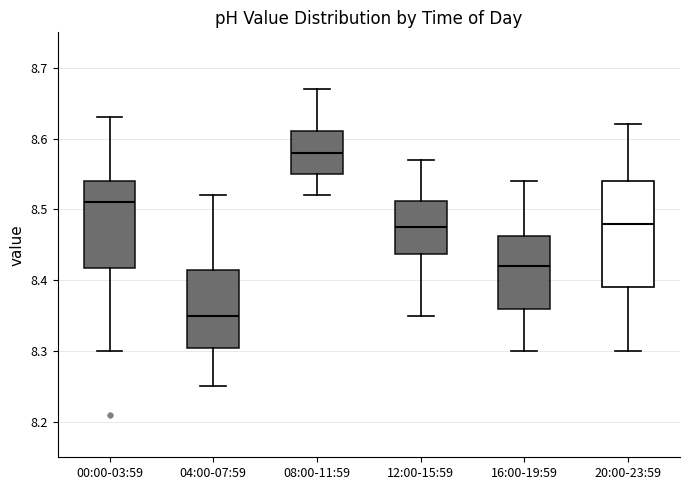

Comparing the boxes themselves (not the whiskers), which one is the tallest?

20:00-23:59